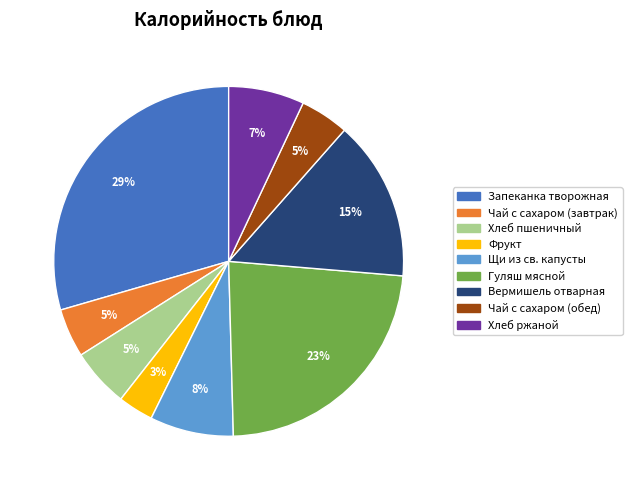

Count the number of slices in the pie.

9